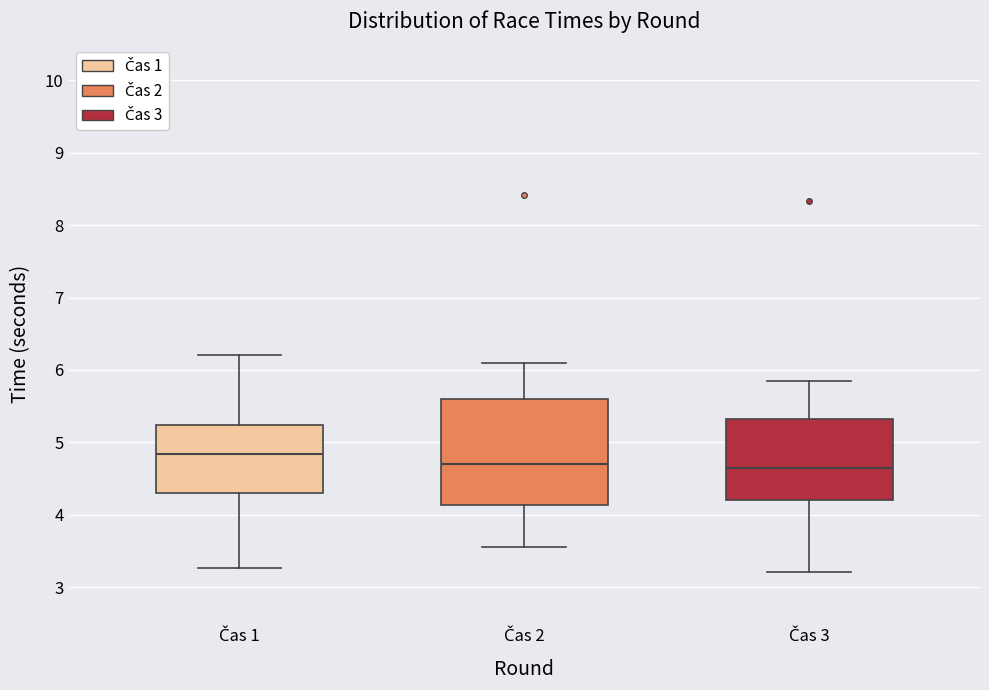

Reading left to right, transcribe this box plot: for each box, give where its median line is, the range the box spans, and where its two whiskers end, as read against the y-axis. The values are not printed on the chart, so give them approximately, as read against the axis.

Čas 1: median 4.8, box 4.3 to 5.2, whiskers 3.3 to 6.2
Čas 2: median 4.7, box 4.1 to 5.6, whiskers 3.6 to 6.1
Čas 3: median 4.6, box 4.2 to 5.3, whiskers 3.2 to 5.9